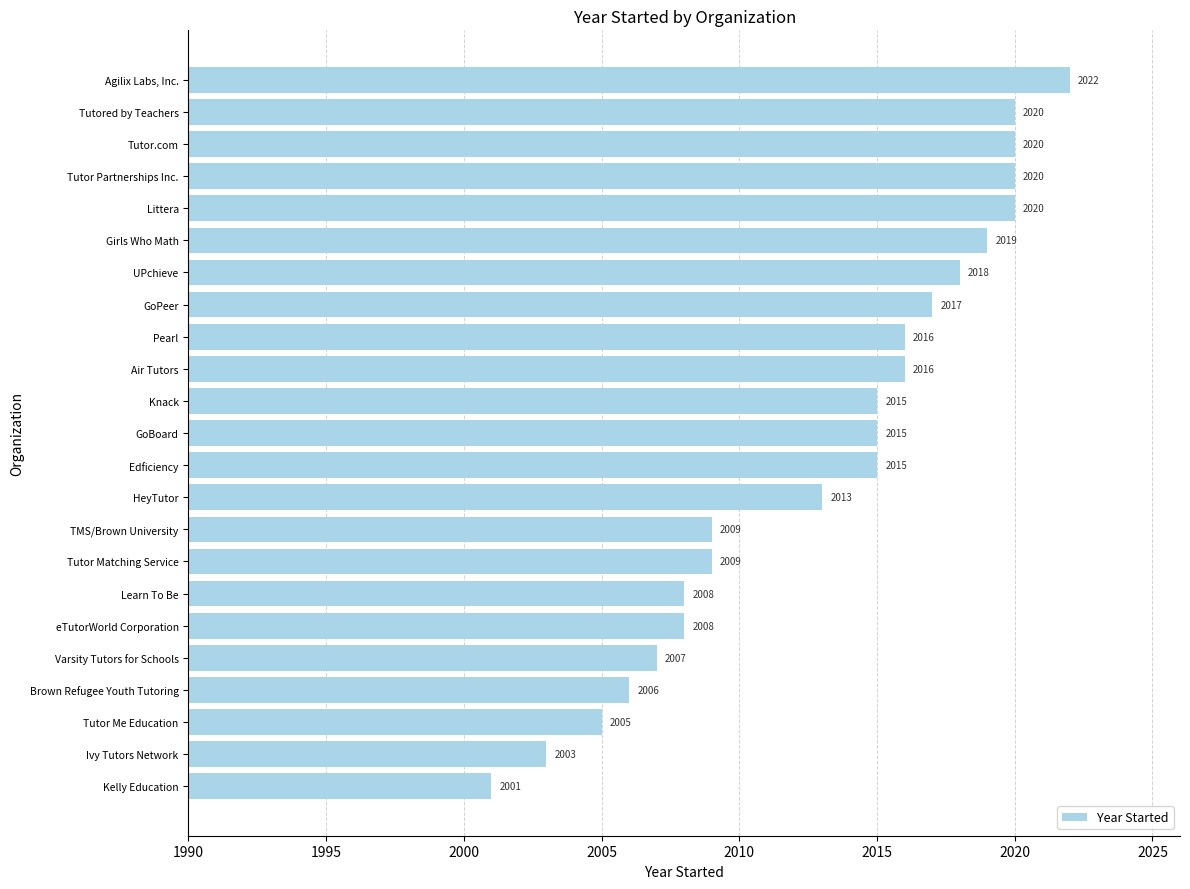

What is the approximate value at Knack?

2015